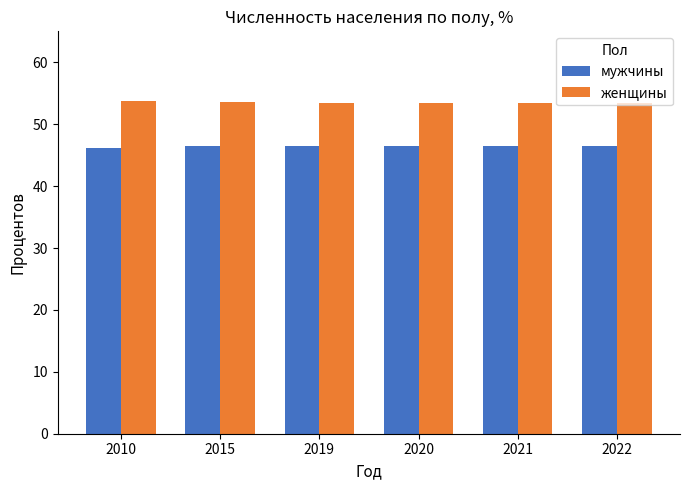

Is it true that мужчины equals 46.4 at 2015?

True